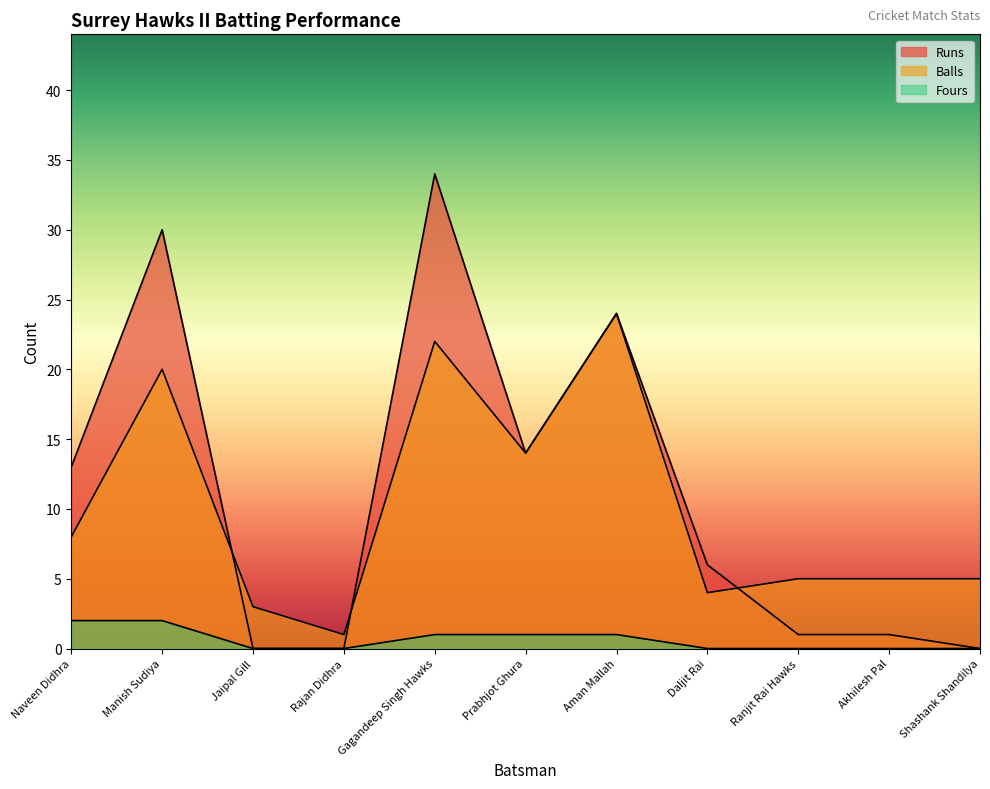

True or false: Fours and Runs cross at least once.

False